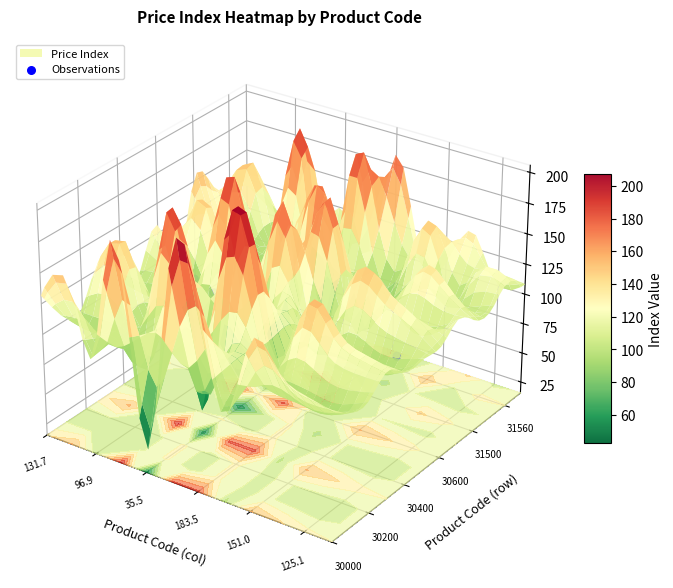

How many categories are shown in the chart?

6